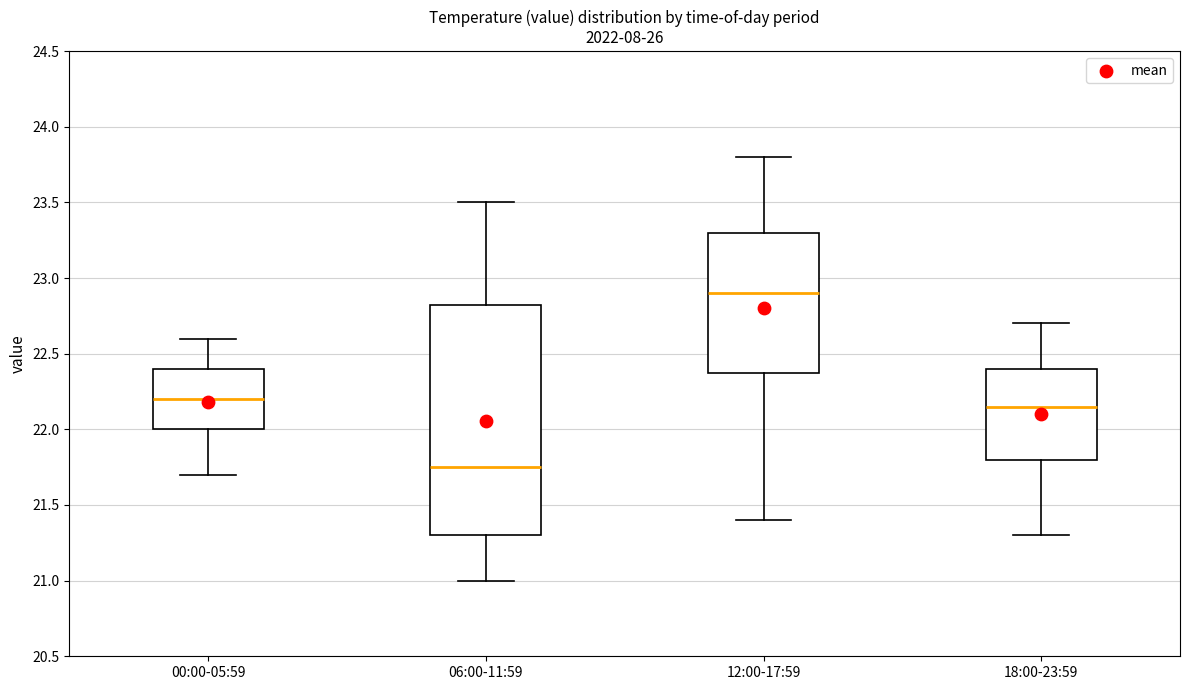

Which box is the tallest, from its lower edge to its upper edge?

06:00-11:59